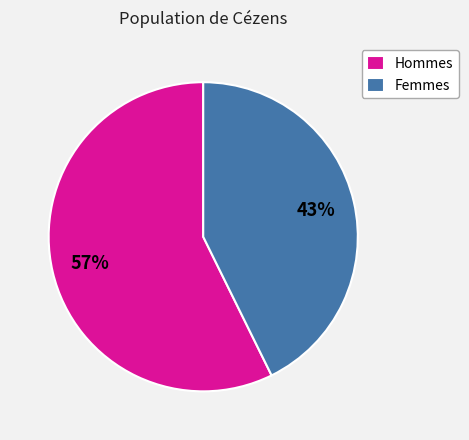

What is the smallest slice in the pie chart?

Femmes